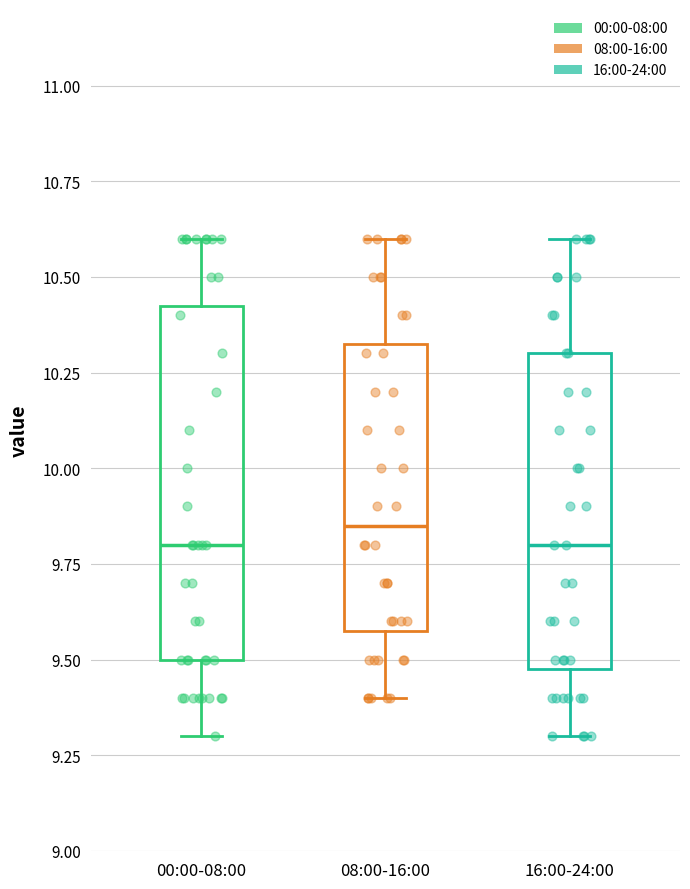

Reading left to right, transcribe this box plot: for each box, give where its median line is, the range the box spans, and where its two whiskers end, as read against the y-axis. The values are not printed on the chart, so give them approximately, as read against the axis.

00:00-08:00: median 9.80, box 9.50 to 10.45, whiskers 9.30 to 10.60
08:00-16:00: median 9.85, box 9.60 to 10.35, whiskers 9.40 to 10.60
16:00-24:00: median 9.80, box 9.50 to 10.30, whiskers 9.30 to 10.60